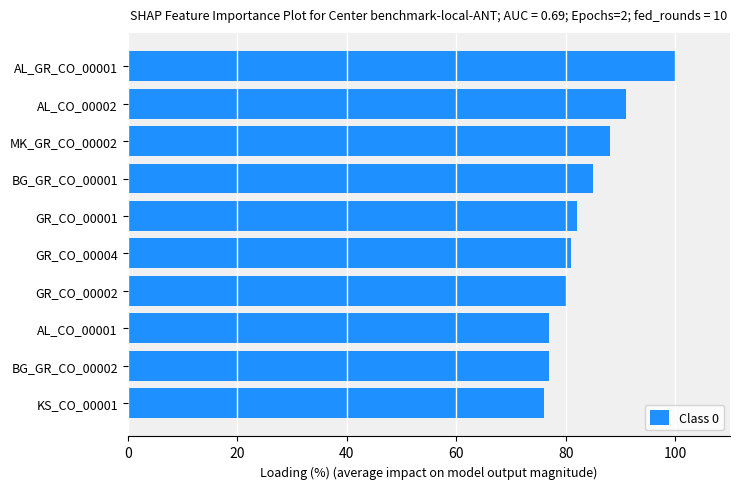

What is the difference between the maximum and minimum values?

24